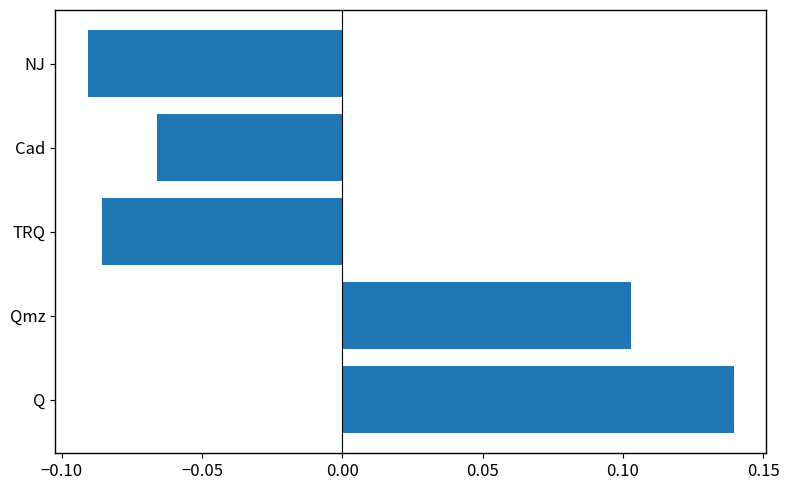

How many bars are there in total?

5